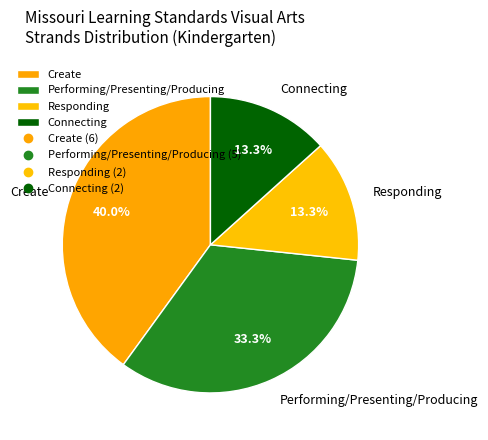

How many slices are in this pie chart?

4